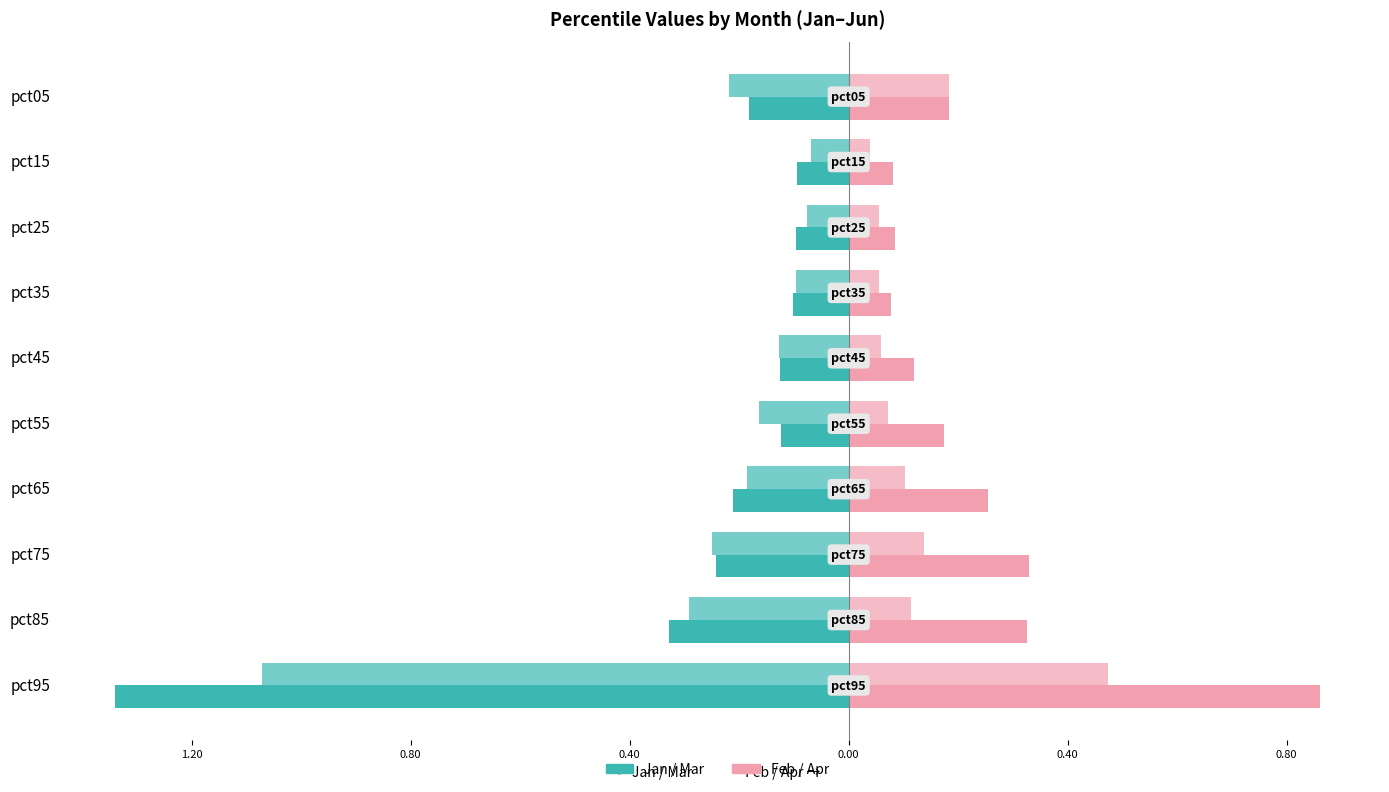

How many bars are there in total?

40